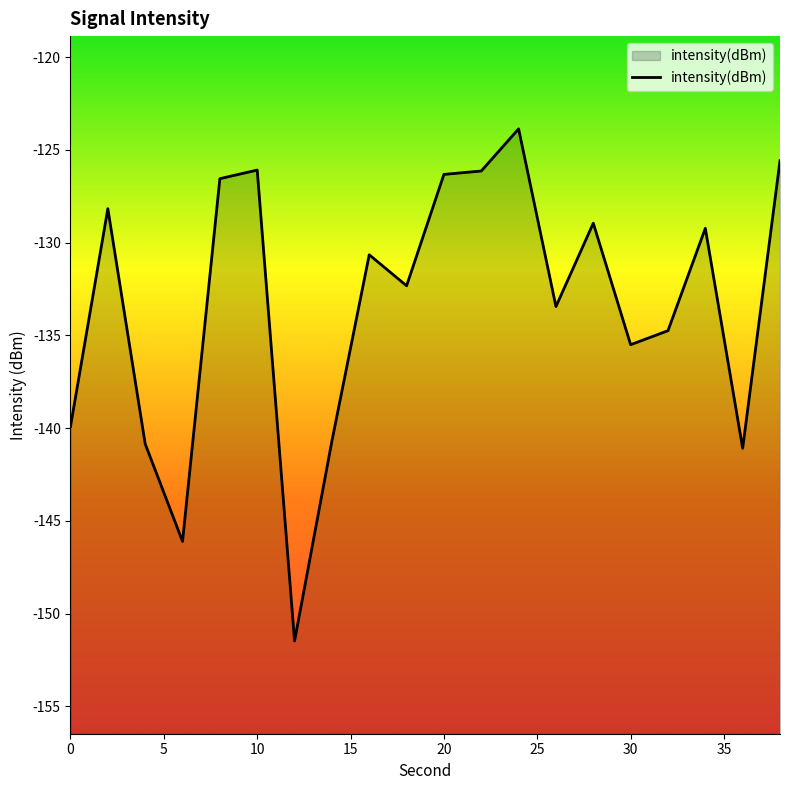

True or false: the data shows -50.4 at 20.

False